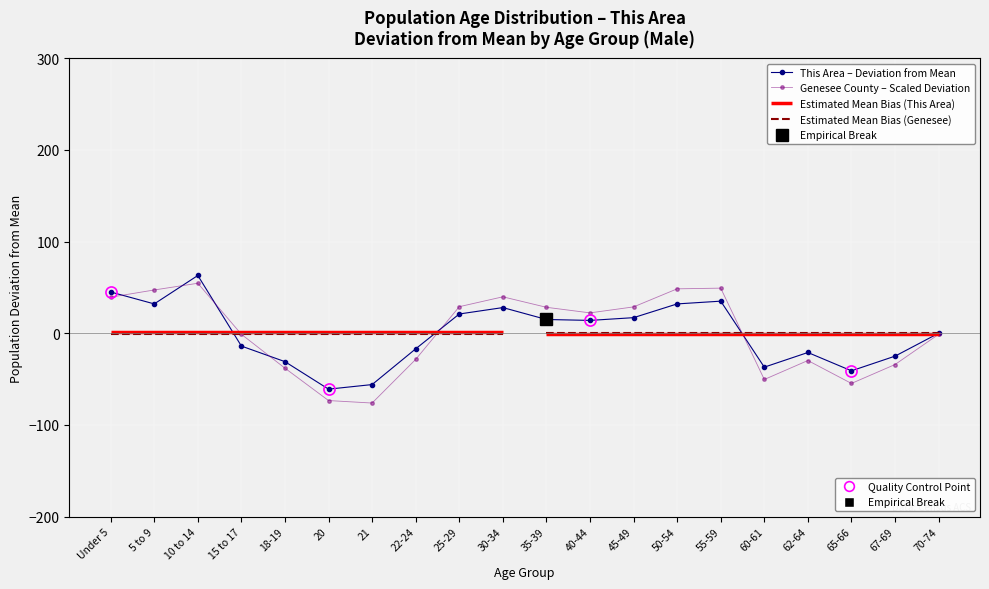

Which series has the largest range (max minus min)?

Genesee County – Scaled Deviation